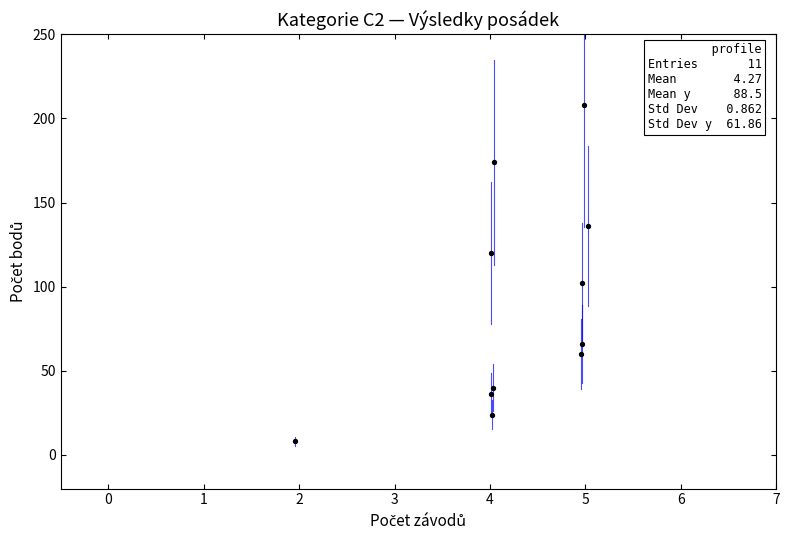

What is the average Y value?

89